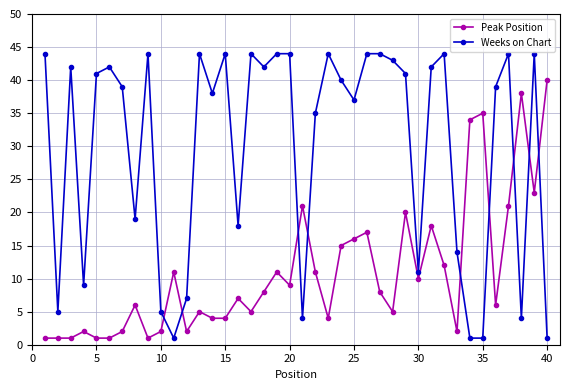

What is the maximum value for Weeks on Chart?

44